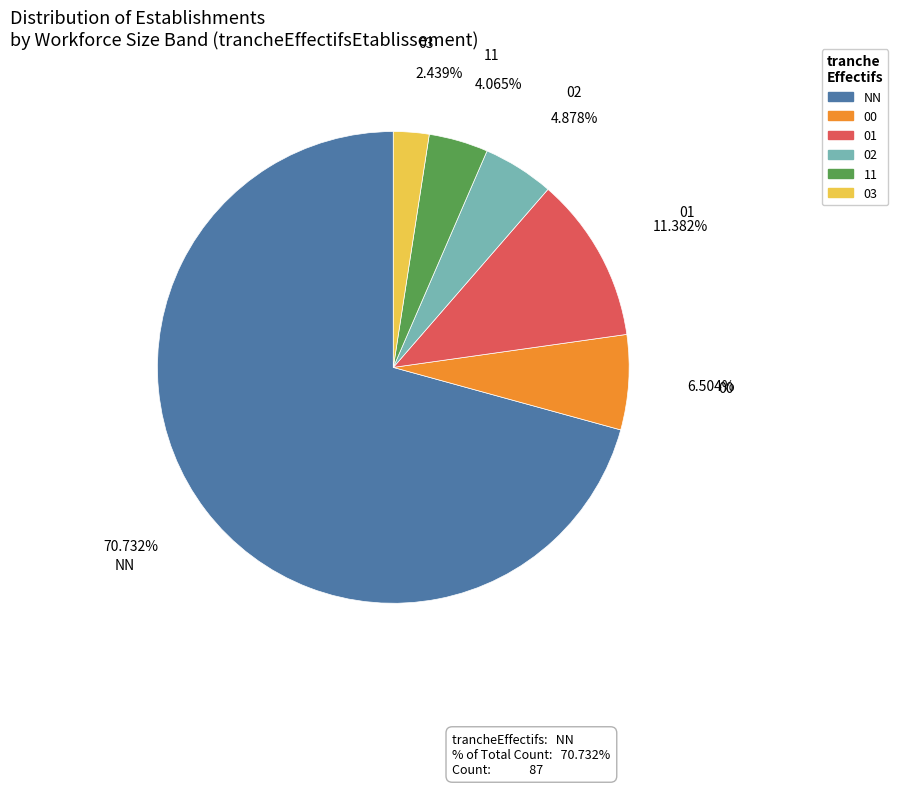

What portion of the pie excludes 03?

97.6%